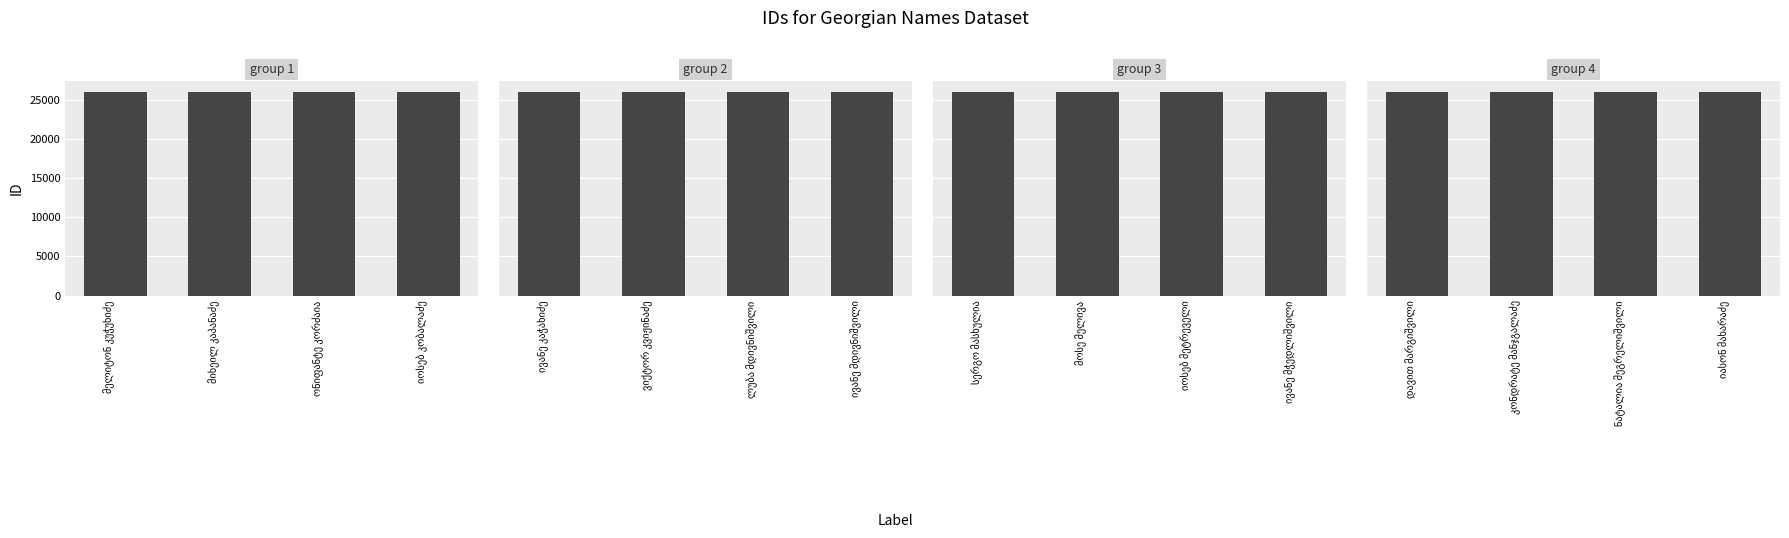

How many data points in group_1 are above 26017?

1